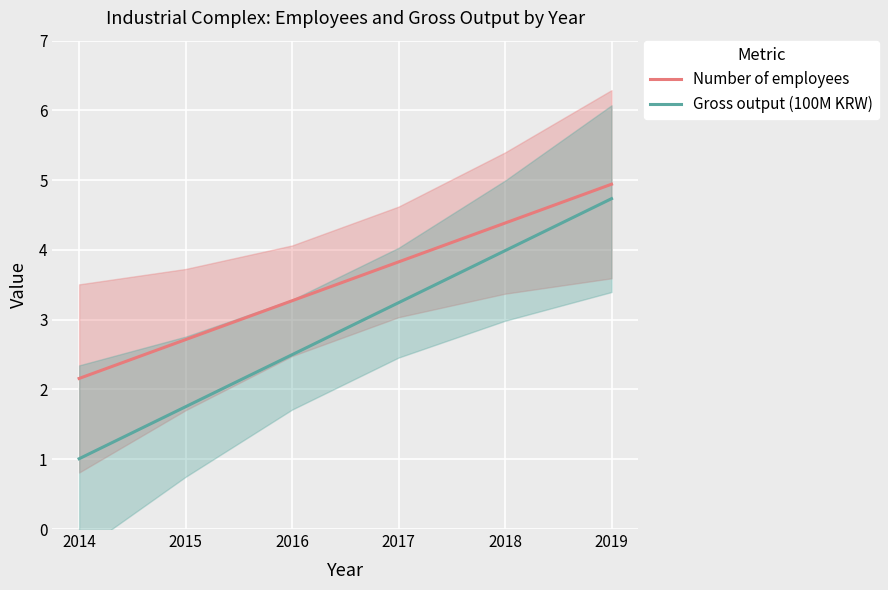

Reading right to left, extract all data points from this chart.

Number of employees: 4.9	4.4	3.8	3.3	2.7	2.2
Gross output (100M KRW): 4.7	4.0	3.2	2.5	1.8	1.0